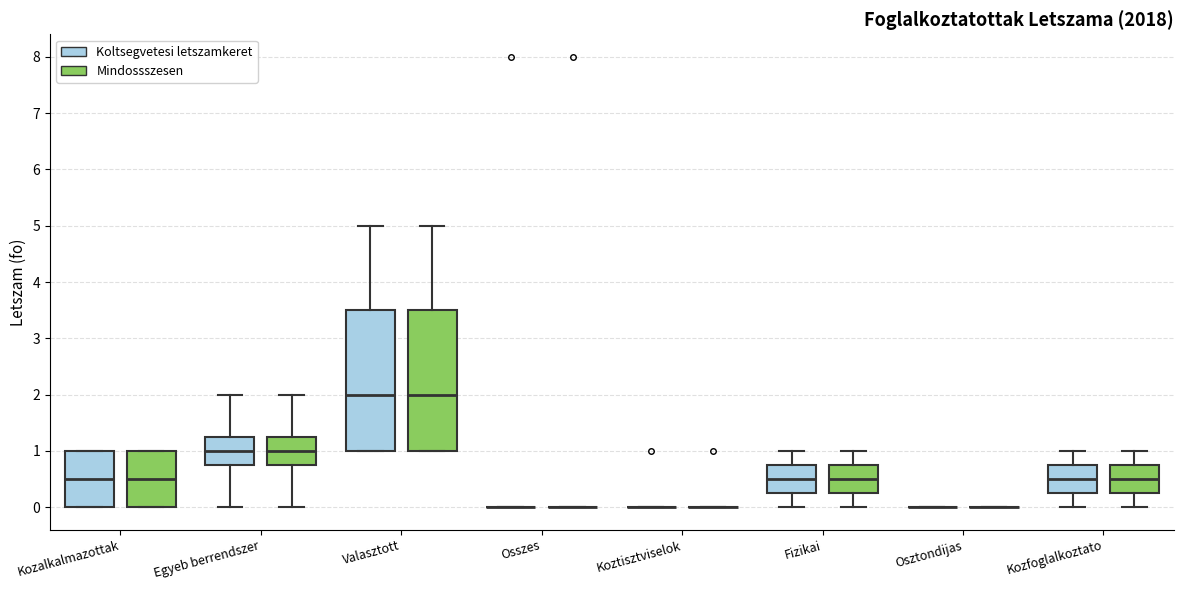

Reading left to right, transcribe this box plot: for each box, give where its median line is, the range the box spans, and where its two whiskers end, as read against the y-axis. The values are not printed on the chart, so give them approximately, as read against the axis.

Kozalkalmazottak (Koltsegvetesi letszamkeret): median 0.5, box 0.0 to 1.0, whiskers 0.0 to 1.0
Kozalkalmazottak (Mindossszesen): median 0.5, box 0.0 to 1.0, whiskers 0.0 to 1.0
Egyeb berrendszer (Koltsegvetesi letszamkeret): median 1.0, box 0.8 to 1.3, whiskers 0.0 to 2.0
Egyeb berrendszer (Mindossszesen): median 1.0, box 0.8 to 1.3, whiskers 0.0 to 2.0
Valasztott (Koltsegvetesi letszamkeret): median 2.0, box 1.0 to 3.5, whiskers 1.0 to 5.0
Valasztott (Mindossszesen): median 2.0, box 1.0 to 3.5, whiskers 1.0 to 5.0
Osszes (Koltsegvetesi letszamkeret): box collapsed to a line at 0.0, whiskers 0.0 to 0.0
Osszes (Mindossszesen): box collapsed to a line at 0.0, whiskers 0.0 to 0.0
Koztisztviselok (Koltsegvetesi letszamkeret): box collapsed to a line at 0.0, whiskers 0.0 to 0.0
Koztisztviselok (Mindossszesen): box collapsed to a line at 0.0, whiskers 0.0 to 0.0
Fizikai (Koltsegvetesi letszamkeret): median 0.5, box 0.3 to 0.8, whiskers 0.0 to 1.0
Fizikai (Mindossszesen): median 0.5, box 0.3 to 0.8, whiskers 0.0 to 1.0
Osztondijas (Koltsegvetesi letszamkeret): box collapsed to a line at 0.0, whiskers 0.0 to 0.0
Osztondijas (Mindossszesen): box collapsed to a line at 0.0, whiskers 0.0 to 0.0
Kozfoglalkoztato (Koltsegvetesi letszamkeret): median 0.5, box 0.3 to 0.8, whiskers 0.0 to 1.0
Kozfoglalkoztato (Mindossszesen): median 0.5, box 0.3 to 0.8, whiskers 0.0 to 1.0